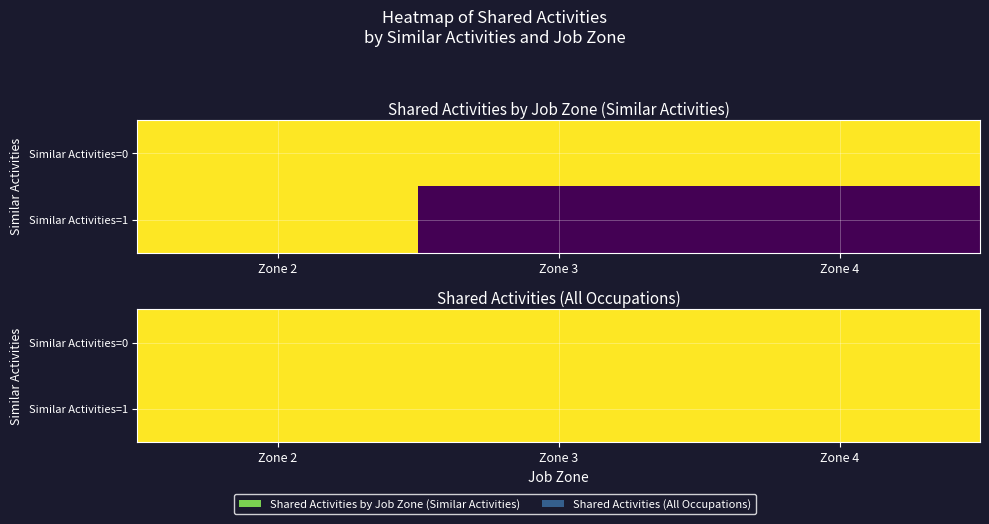

Which label corresponds to the smallest value in the chart?

Zone 3